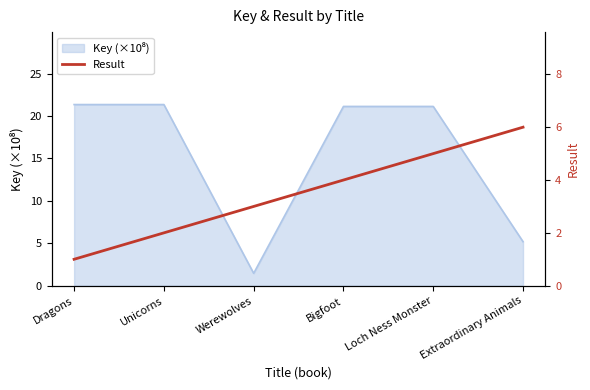

What is the difference between the values at Bigfoot and Unicorns?

2